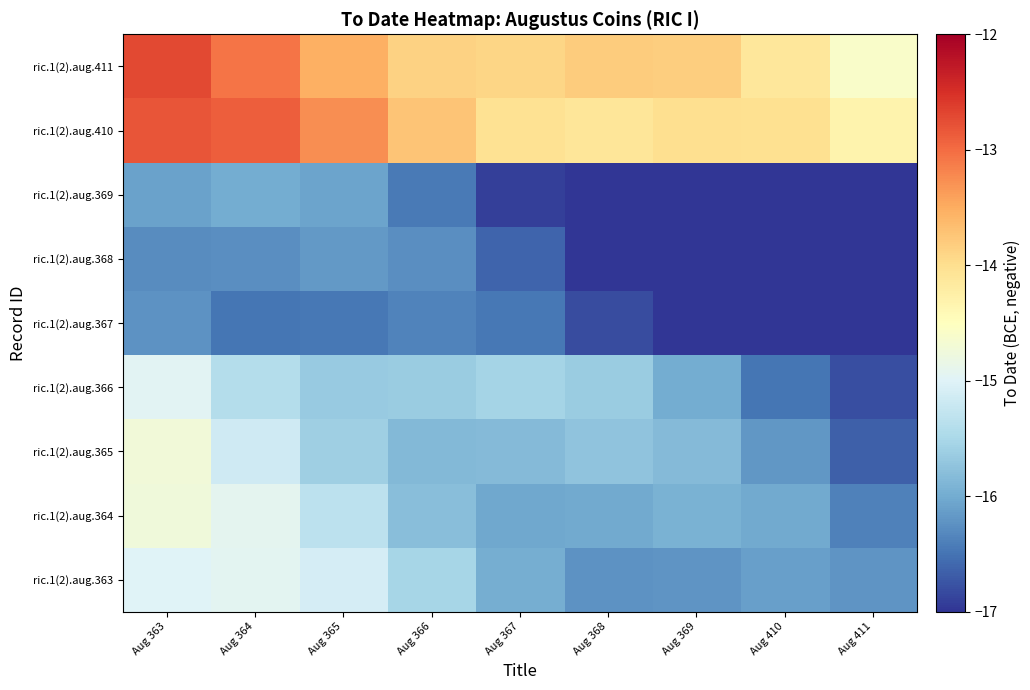

Which has a higher value, Aug 411 or Aug 366?

Aug 366